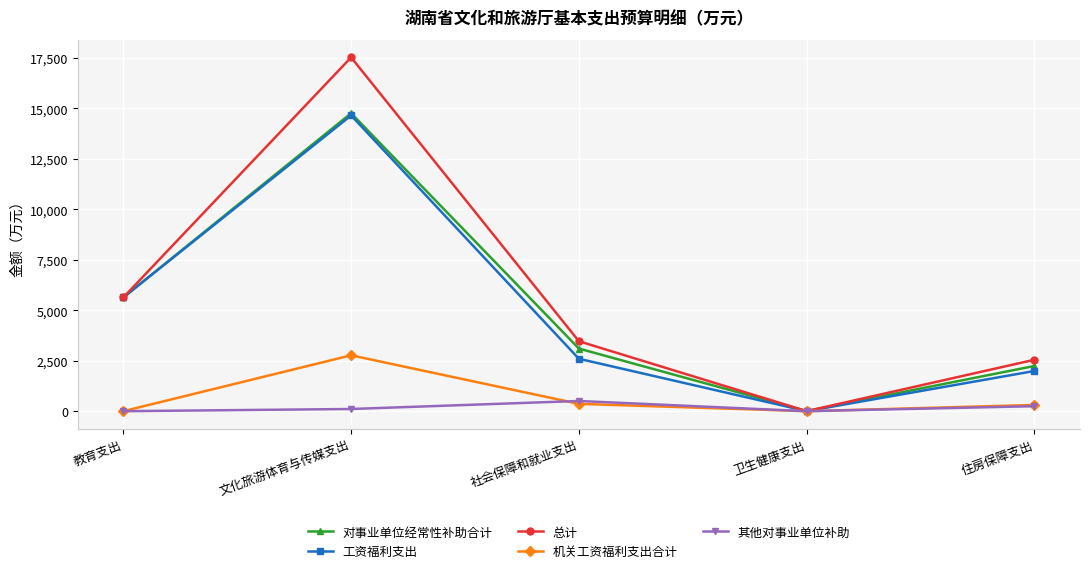

What is the approximate value of 总计 at 教育支出?

5635.5